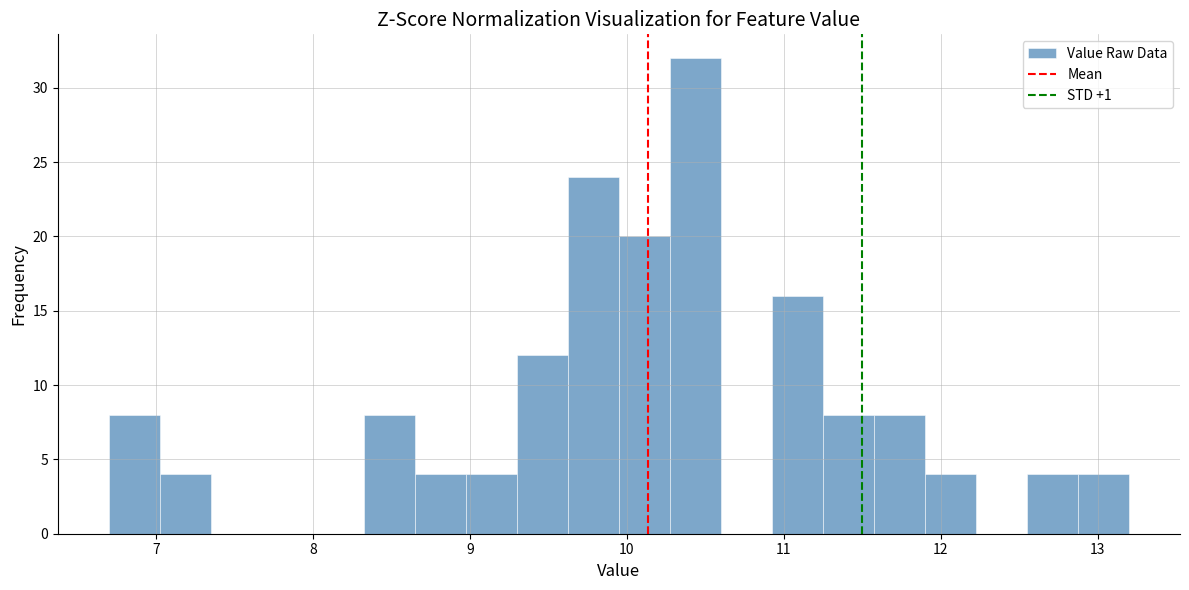

Around what value on the x-axis is the tallest bar? Give the approximate position of its centre, as read against the axis.

10.4